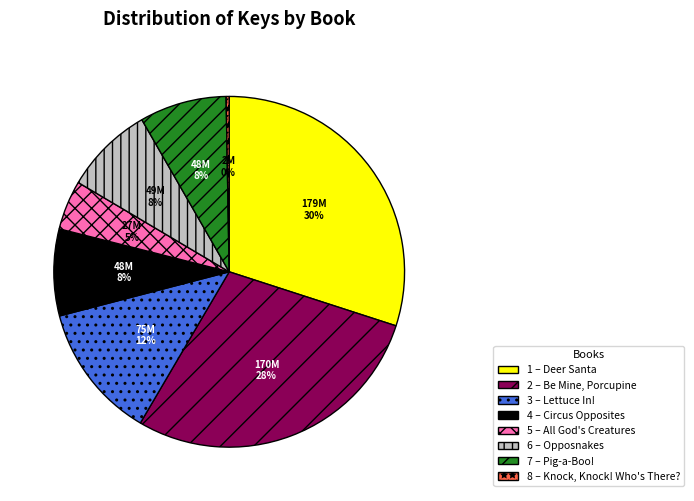

To the nearest percent, what is the difference between the largest and smallest slice percentages?

30%